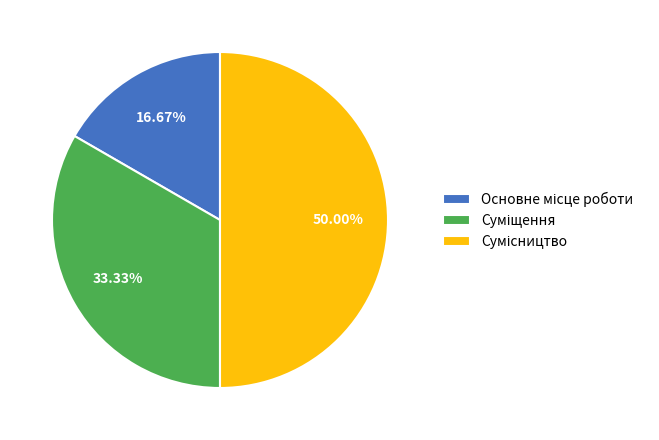

Count the number of slices in the pie.

3